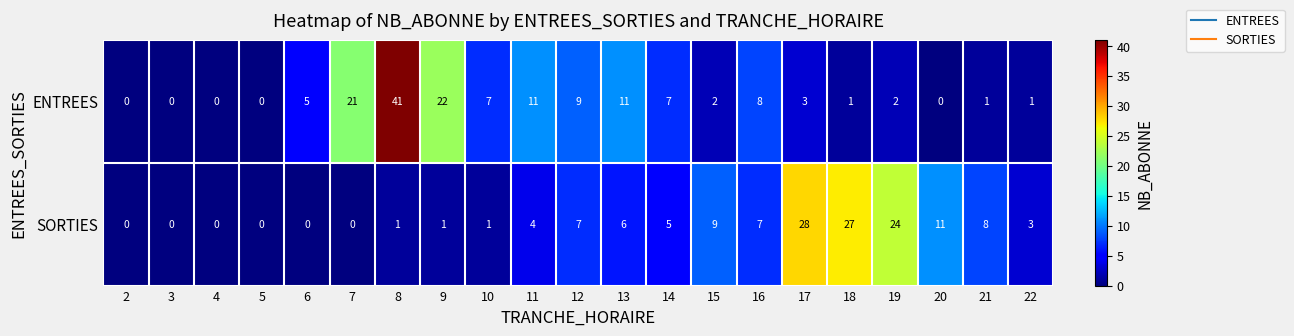

How many data points in ENTREES are less than 3?

10